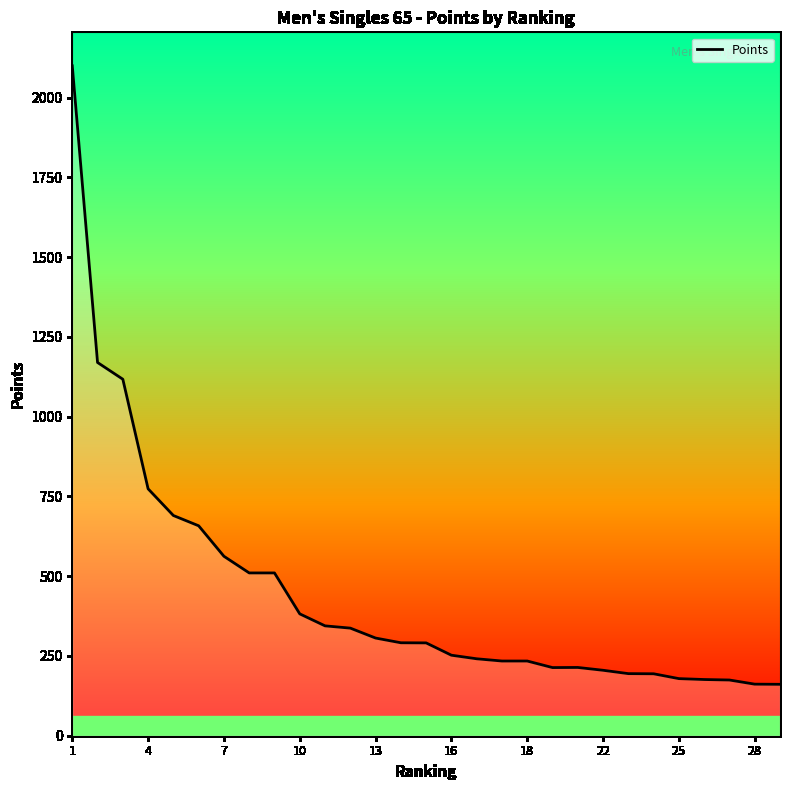

What is the greatest value displayed?

2100.0